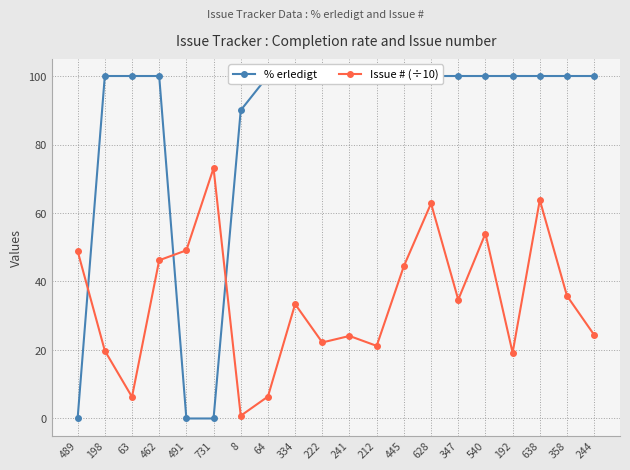

Reading left to right, extract all data points from this chart.

% erledigt: 0.0	100.0	100.0	100.0	0.0	0.0	90.0	100.0	100.0	100.0	100.0	100.0	100.0	100.0	100.0	100.0	100.0	100.0	100.0	100.0
Issue # (÷10): 48.9	19.8	6.3	46.2	49.1	73.1	0.8	6.4	33.4	22.2	24.1	21.2	44.5	62.8	34.7	54.0	19.2	63.8	35.8	24.4